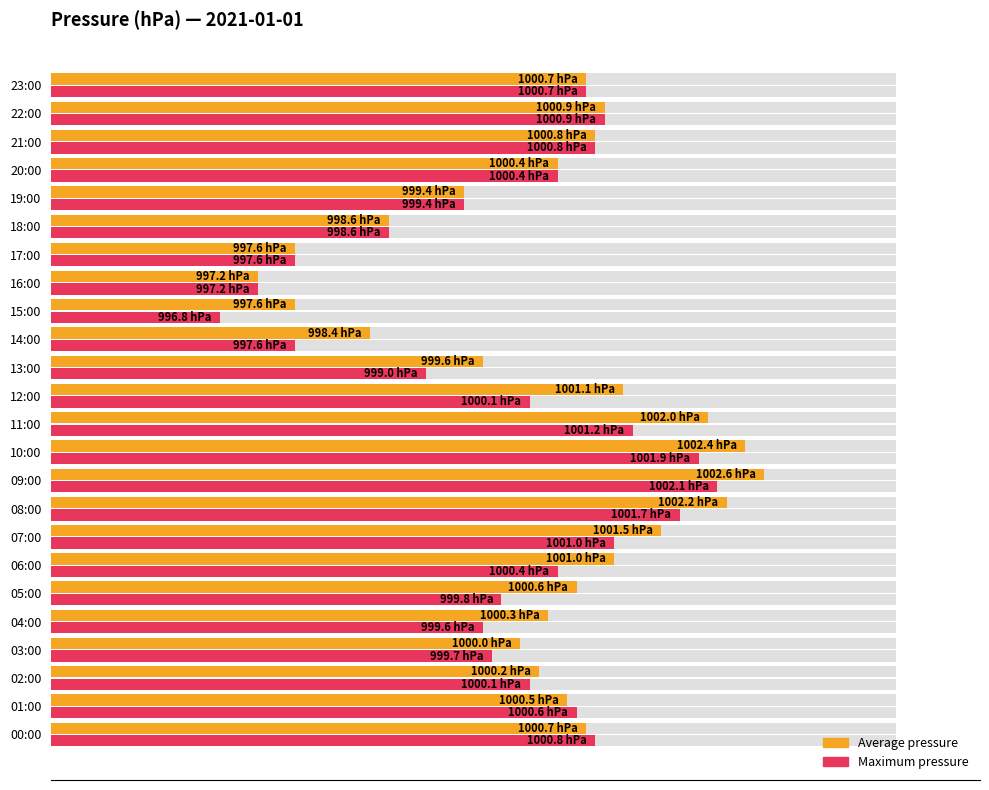

The value of Average pressure at 18:00 is 56.4. True or false?

False